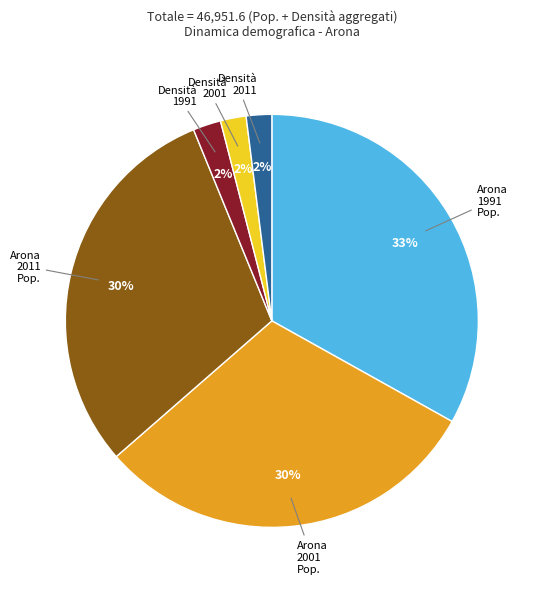

Which has a higher value, Densità 1991 or Arona 2001 Pop.?

Arona 2001 Pop.